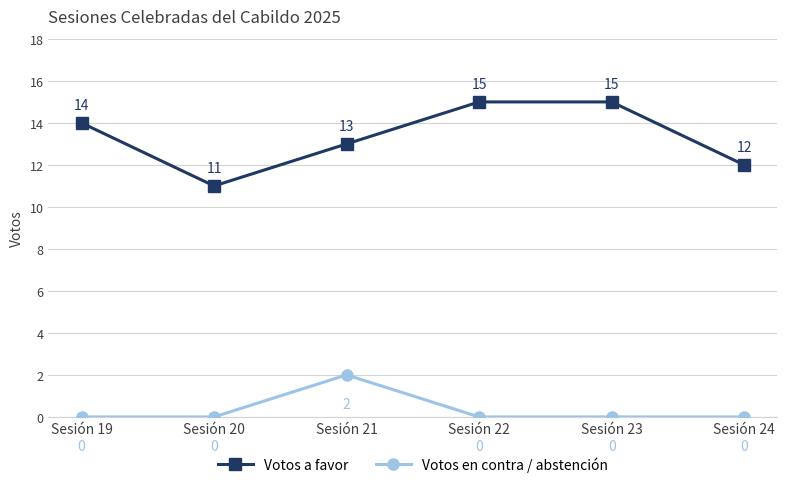

What is the value of the Votos a favor point at the 5th from the left?

15